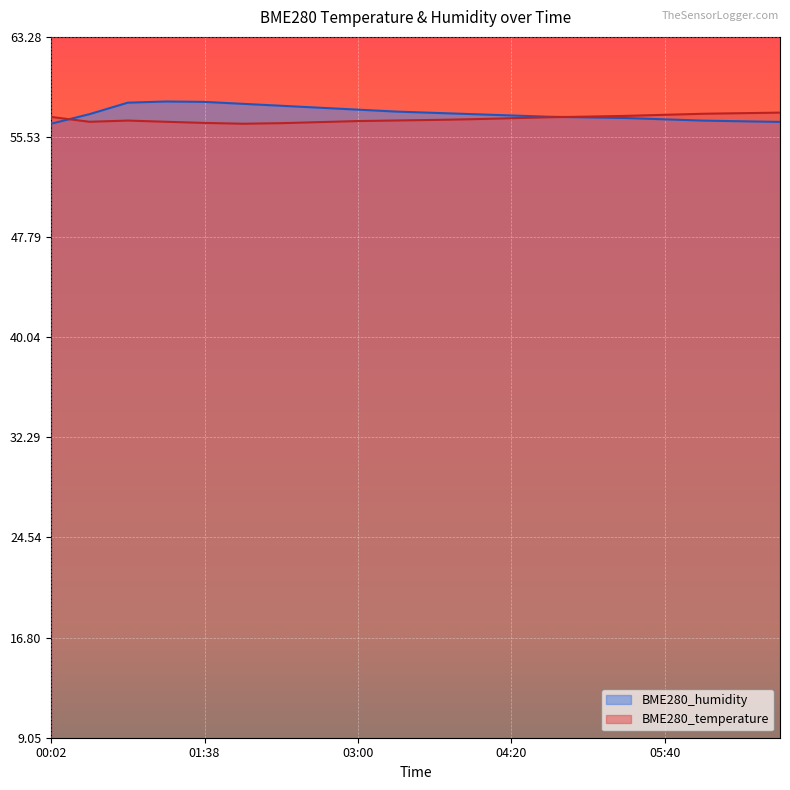

At how many categories does at least one series exceed 56?

20